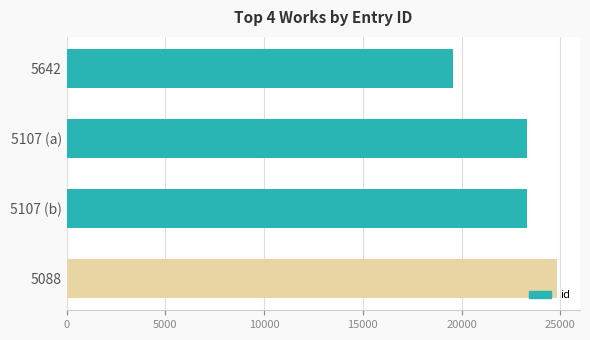

Approximately how many times larger is the value at 5088 compared to 5107 (a)?

1.1